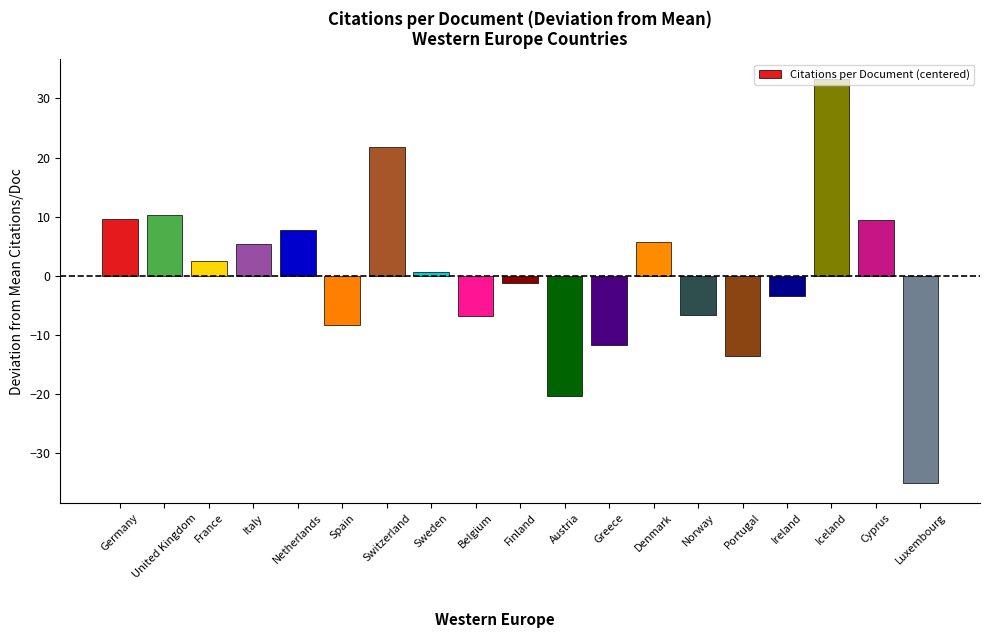

What is the difference between the maximum and minimum values?

68.2